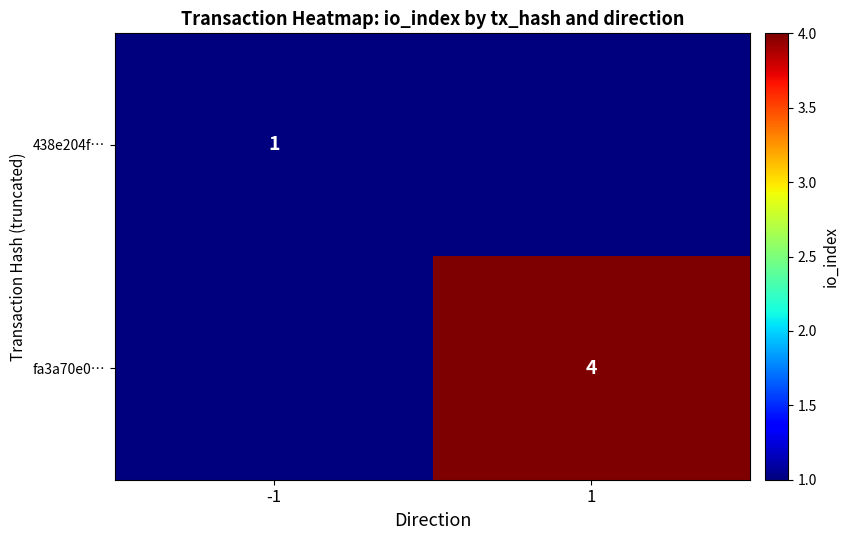

True or false: 438e204f… has a value of 0 at -1.

False